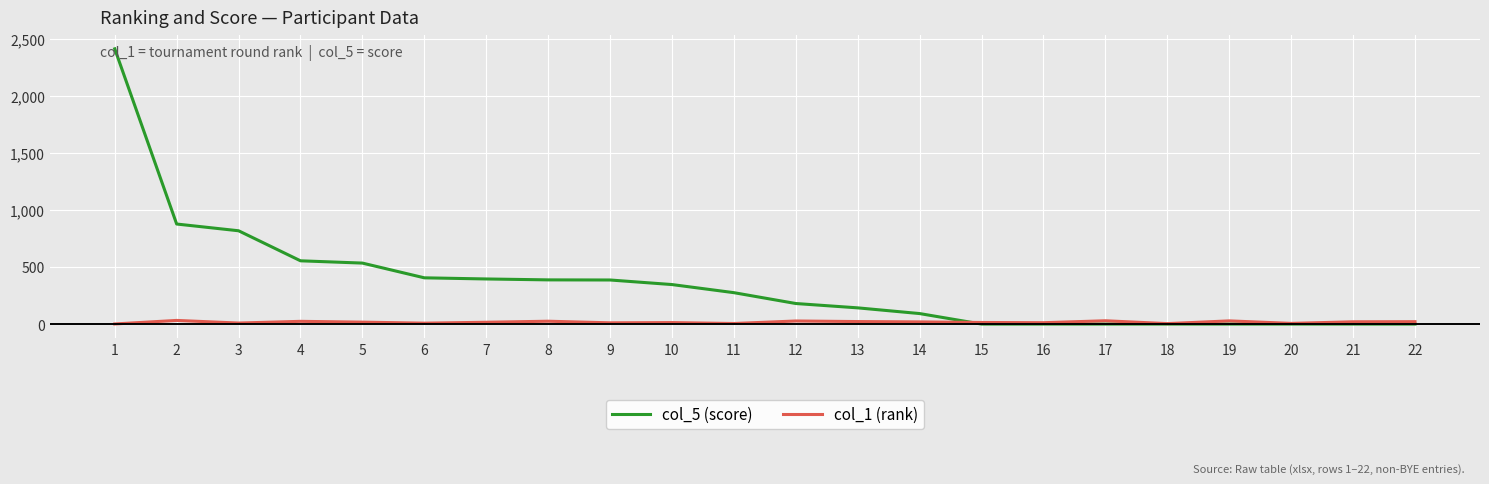

How many series are shown in this chart?

2